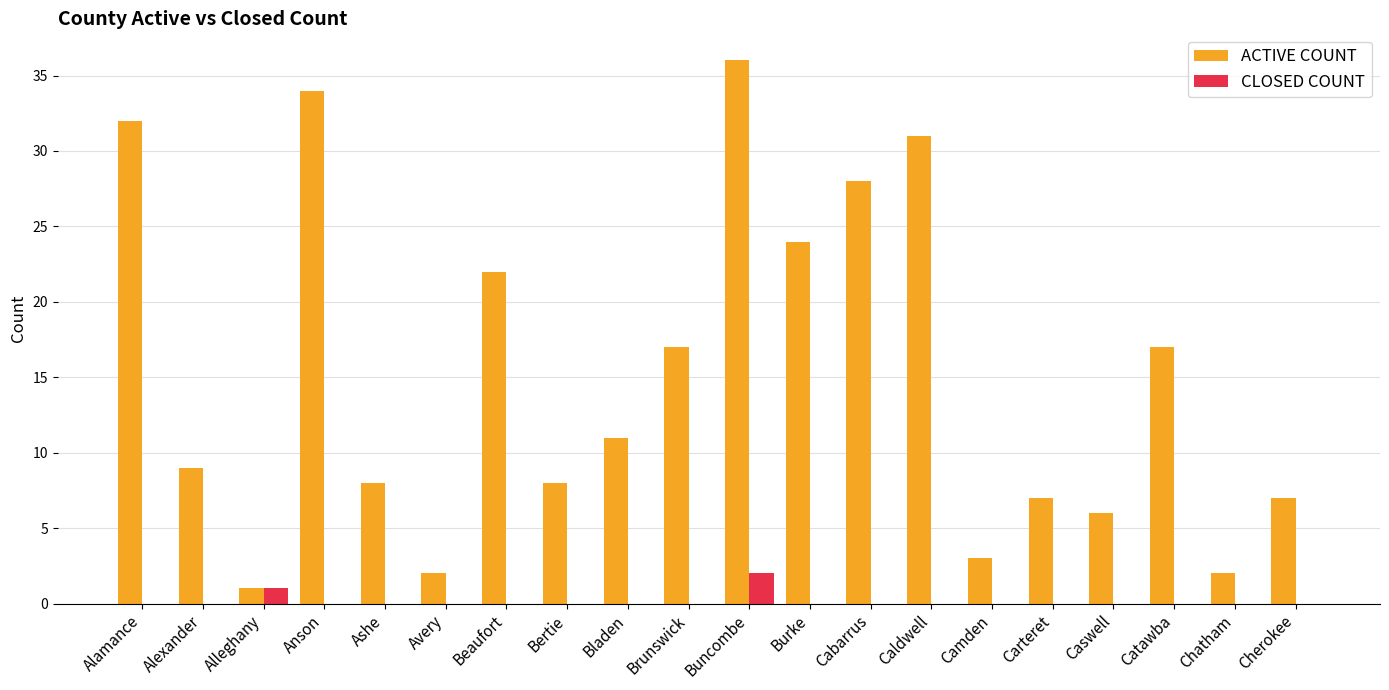

Reading left to right, what are all the values shown in this chart?

ACTIVE COUNT: Alamance=32	Alexander=9	Alleghany=1	Anson=34	Ashe=8	Avery=2	Beaufort=22	Bertie=8	Bladen=11	Brunswick=17	Buncombe=36	Burke=24	Cabarrus=28	Caldwell=31	Camden=3	Carteret=7	Caswell=6	Catawba=17	Chatham=2	Cherokee=7
CLOSED COUNT: Alamance=0	Alexander=0	Alleghany=1	Anson=0	Ashe=0	Avery=0	Beaufort=0	Bertie=0	Bladen=0	Brunswick=0	Buncombe=2	Burke=0	Cabarrus=0	Caldwell=0	Camden=0	Carteret=0	Caswell=0	Catawba=0	Chatham=0	Cherokee=0